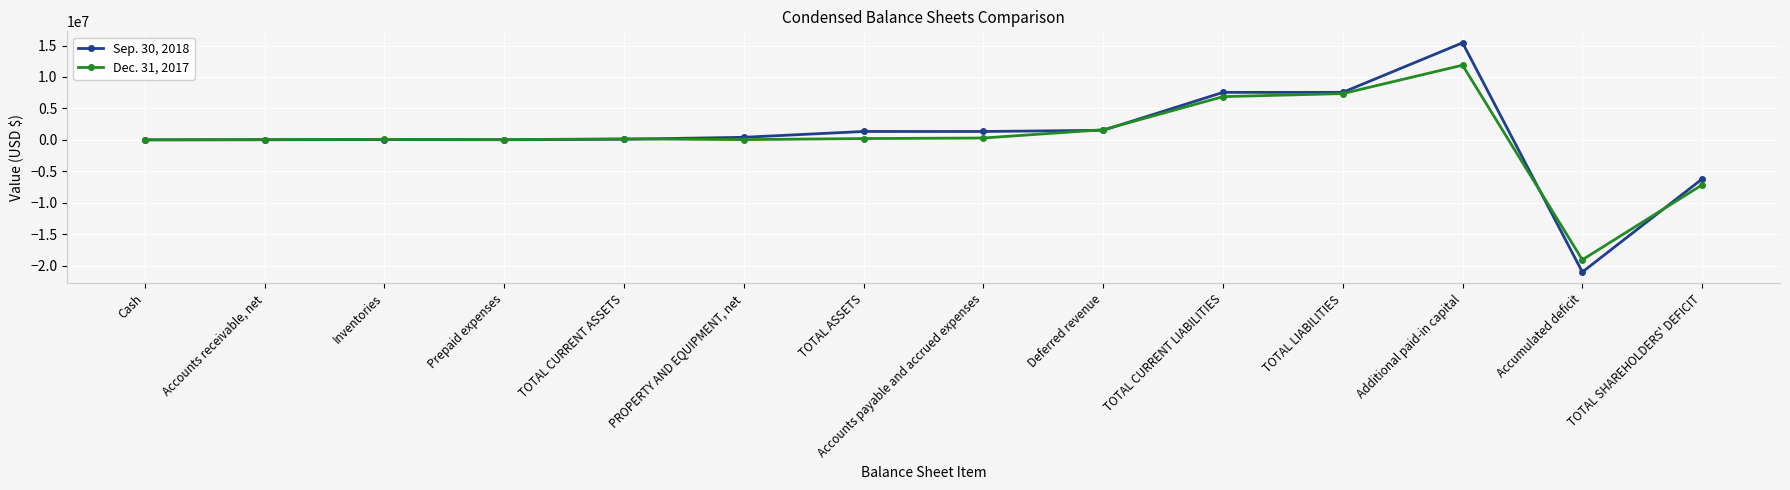

What is the value of the Dec. 31, 2017 point at the 14th from the left?

-7150133